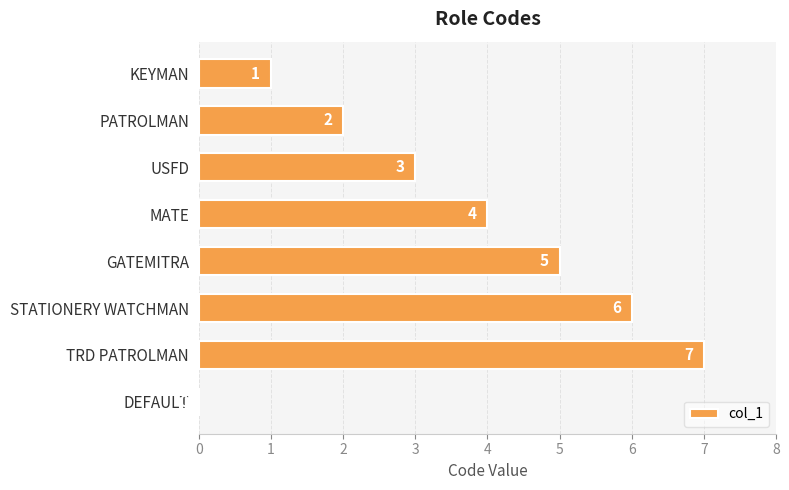

What is the change in value from TRD PATROLMAN to DEFAULT?

-7